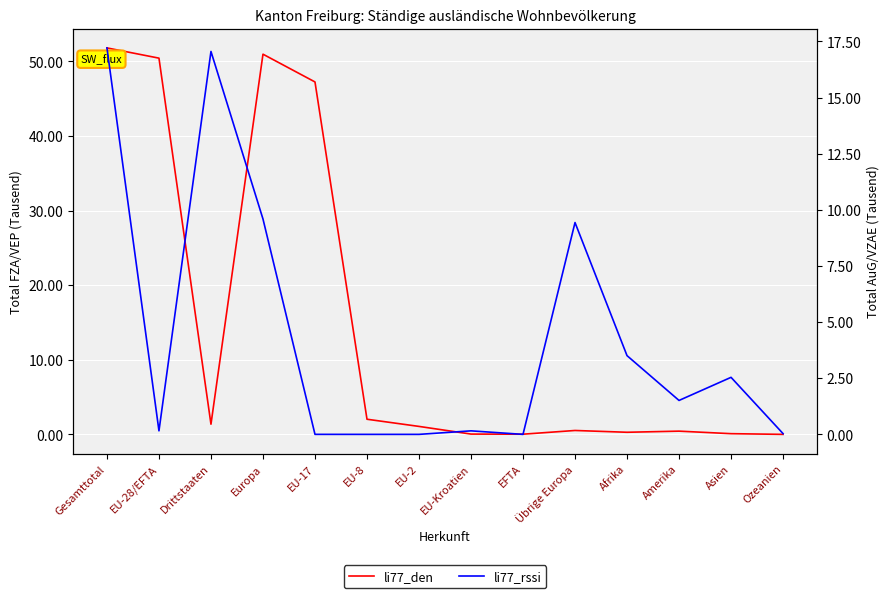

Where is the first local minimum for li77_den?

Drittstaaten